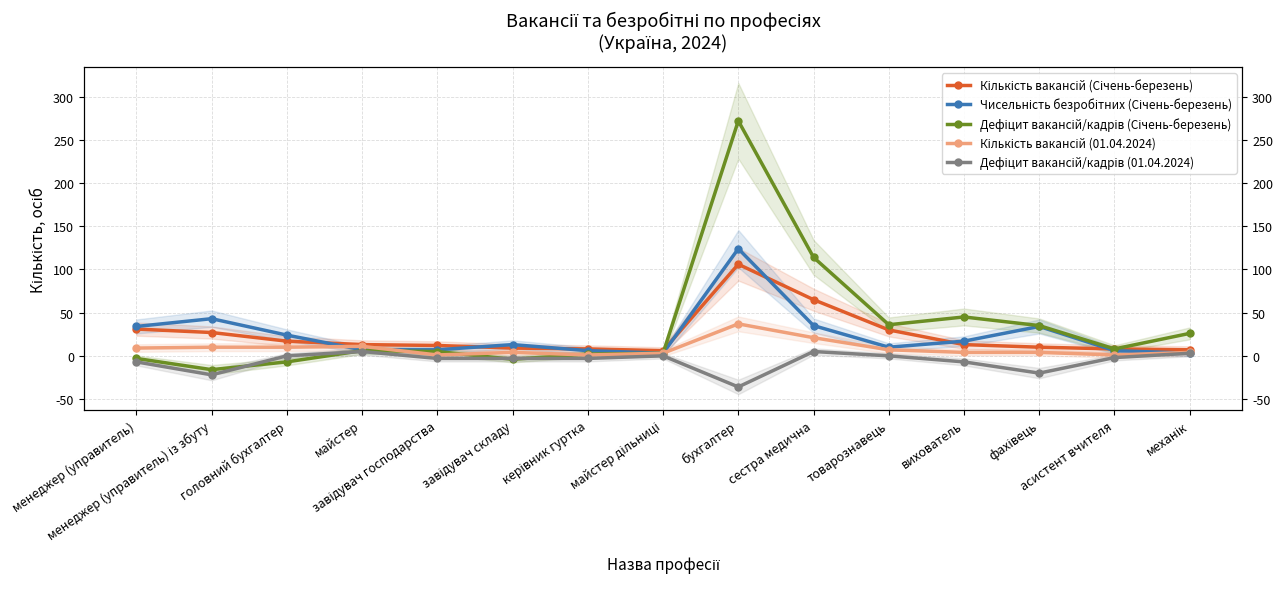

How many interior local valleys does the Кількість вакансій (Січень-березень) series have?

1